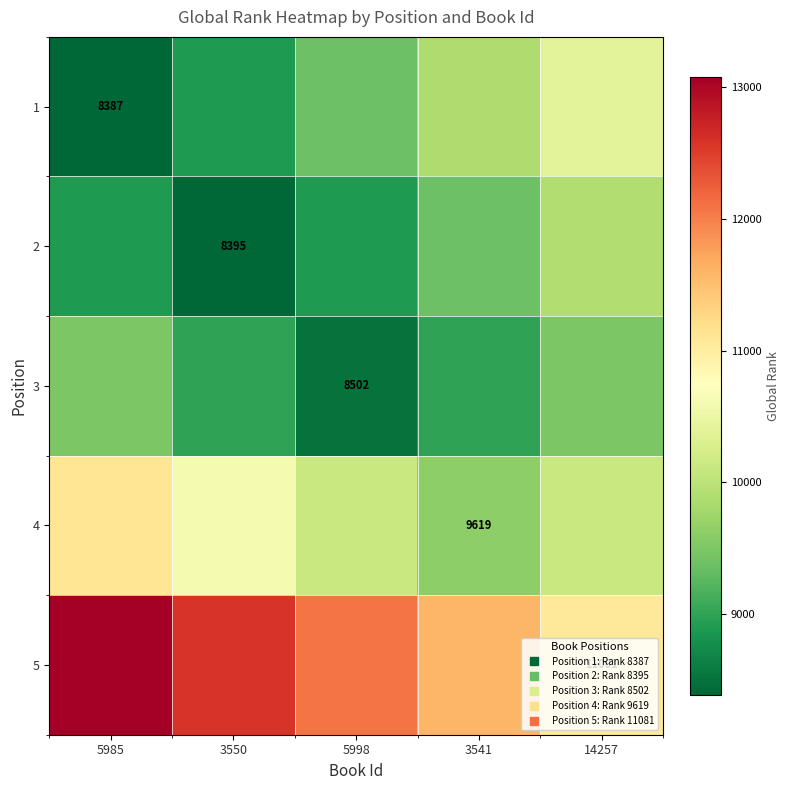

How many data points in 4 are above 10119?

2